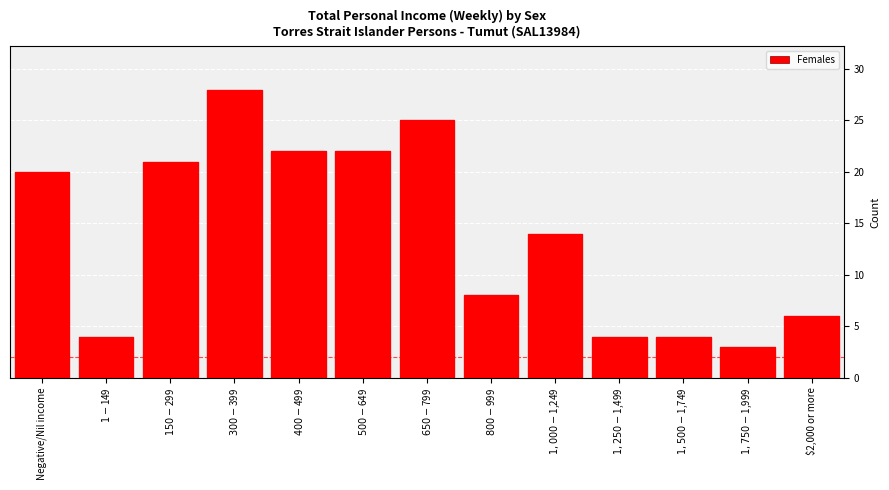

Reading right to left, extract all data points from this chart.

6	3	4	4	14	8	25	22	22	28	21	4	20